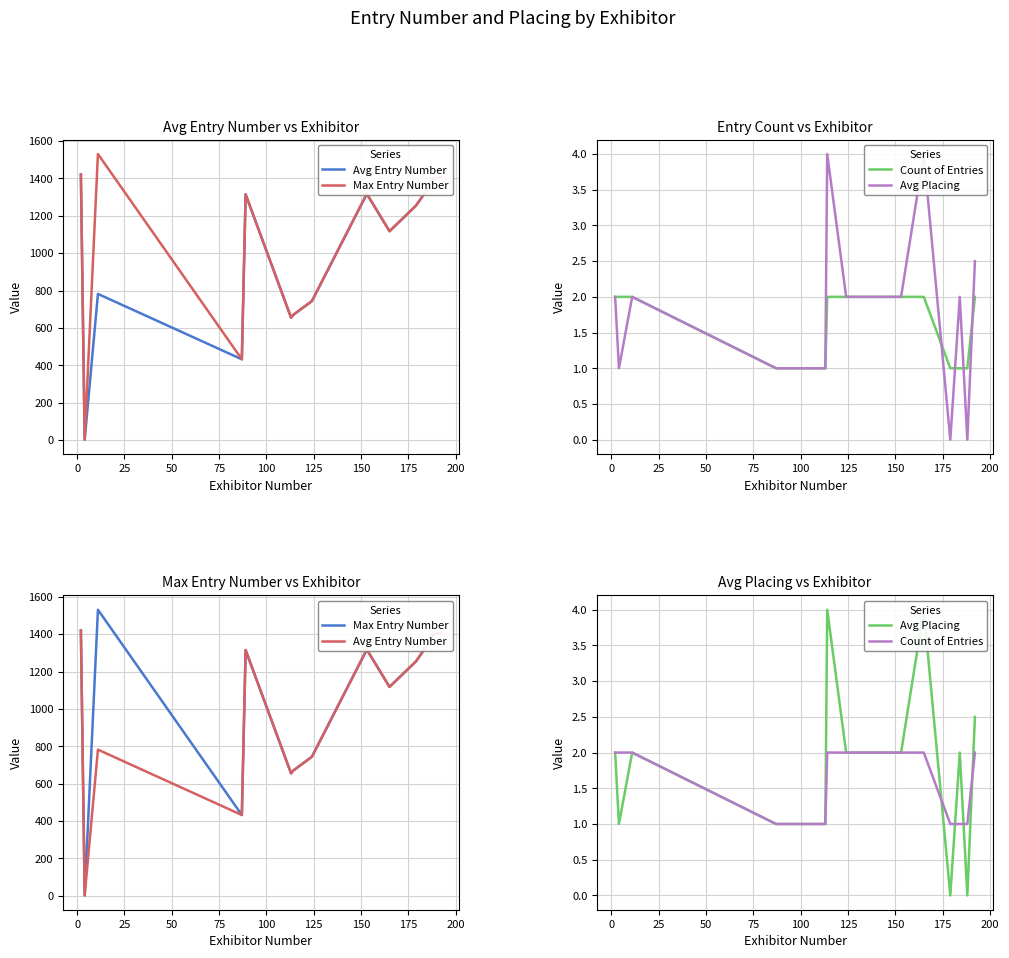

What is the average value of the Avg Placing series?

1.8